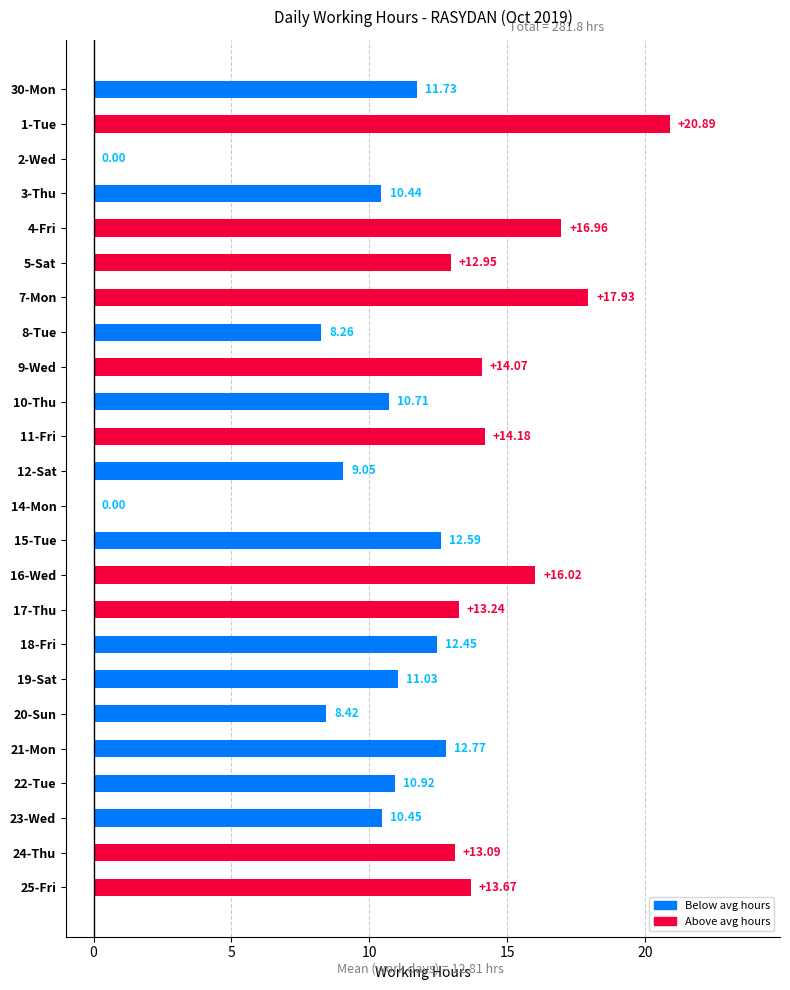

Approximately how many times larger is the value at 24-Thu compared to 23-Wed?

1.3